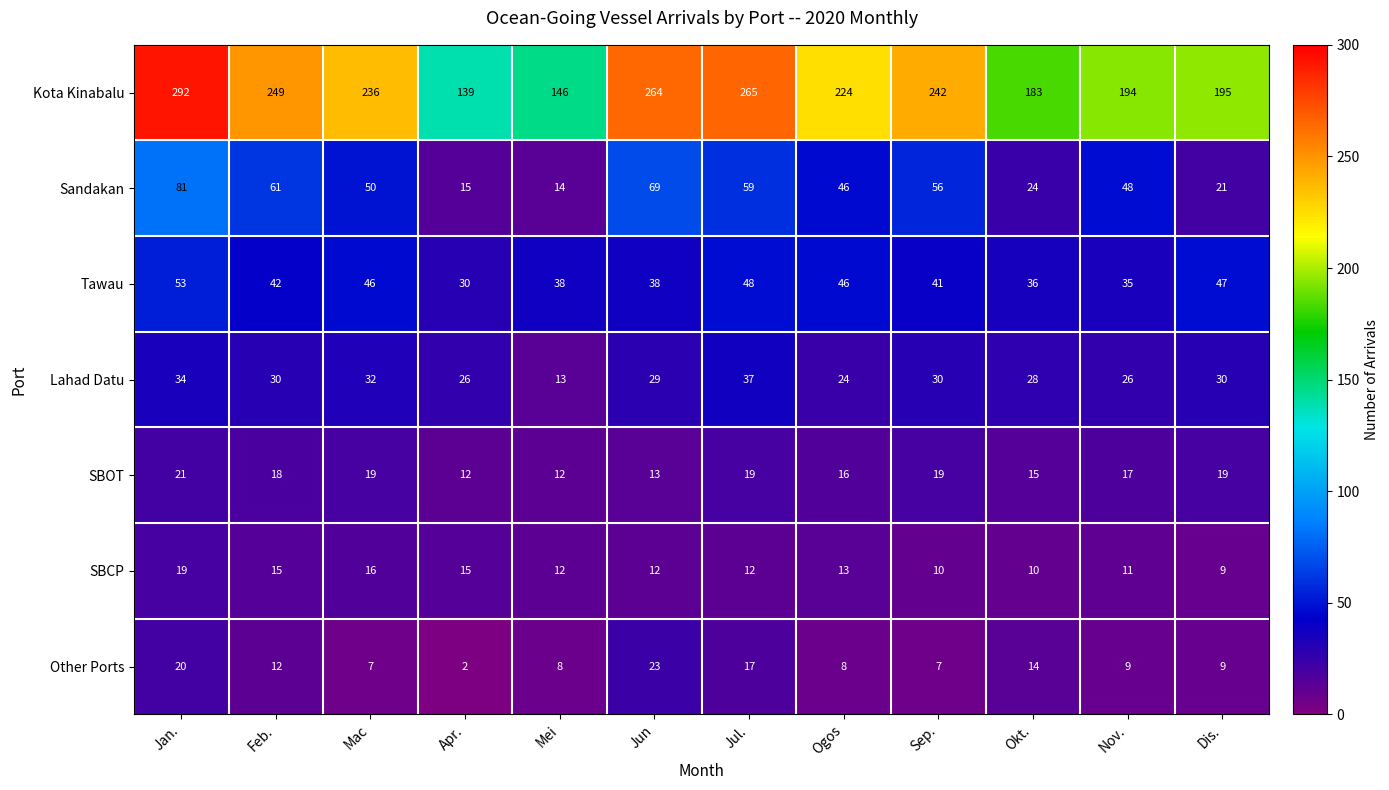

What is the sum of all SBOT values?

200